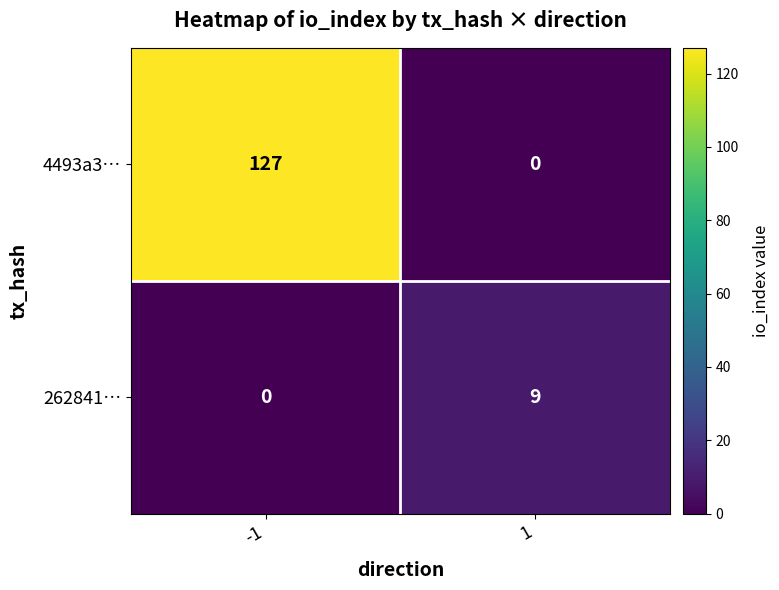

Which series has the largest total across all categories?

4493a3…